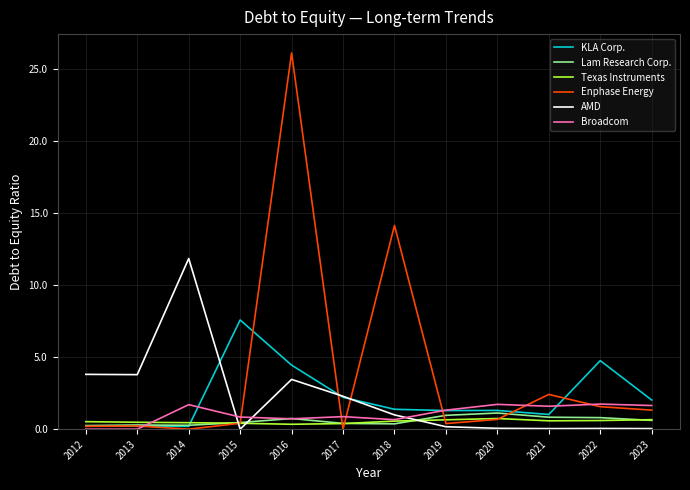

The KLA Corp. series shows 4.8 at 2022. True or false?

True